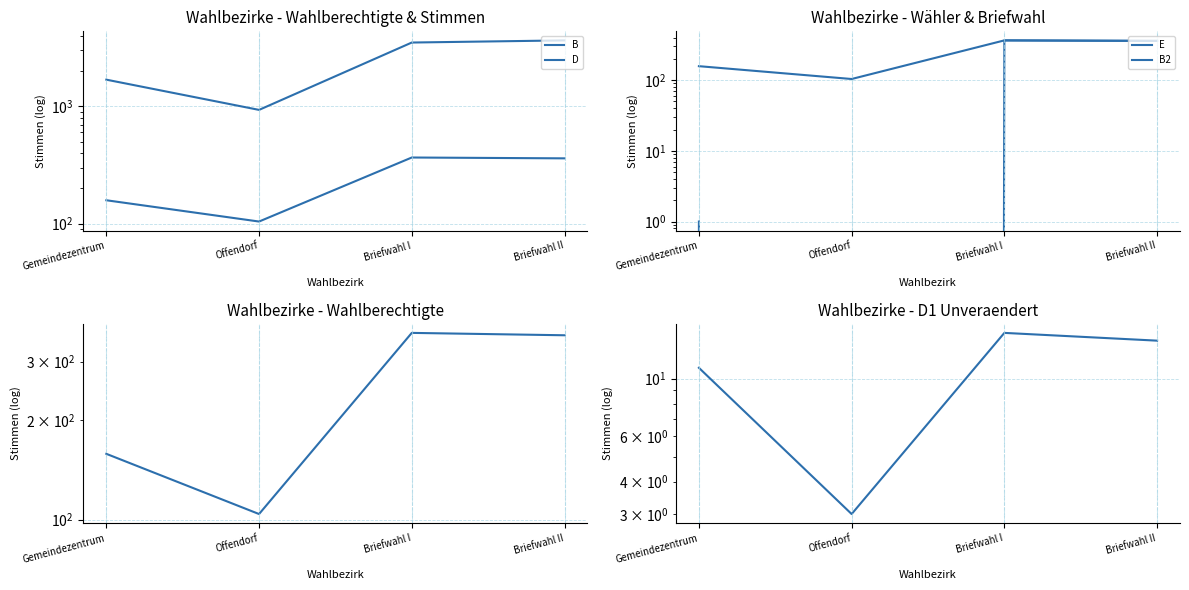

How many intersections are there between D1_unveraendert and B2?

1